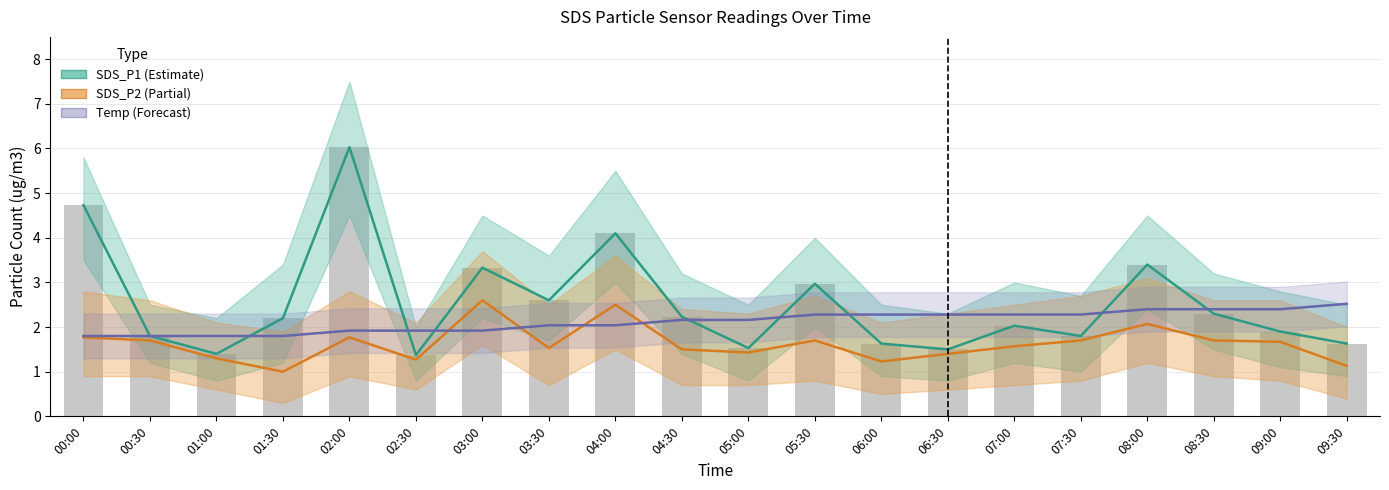

What is the label of the 10th bar from the left?

04:30